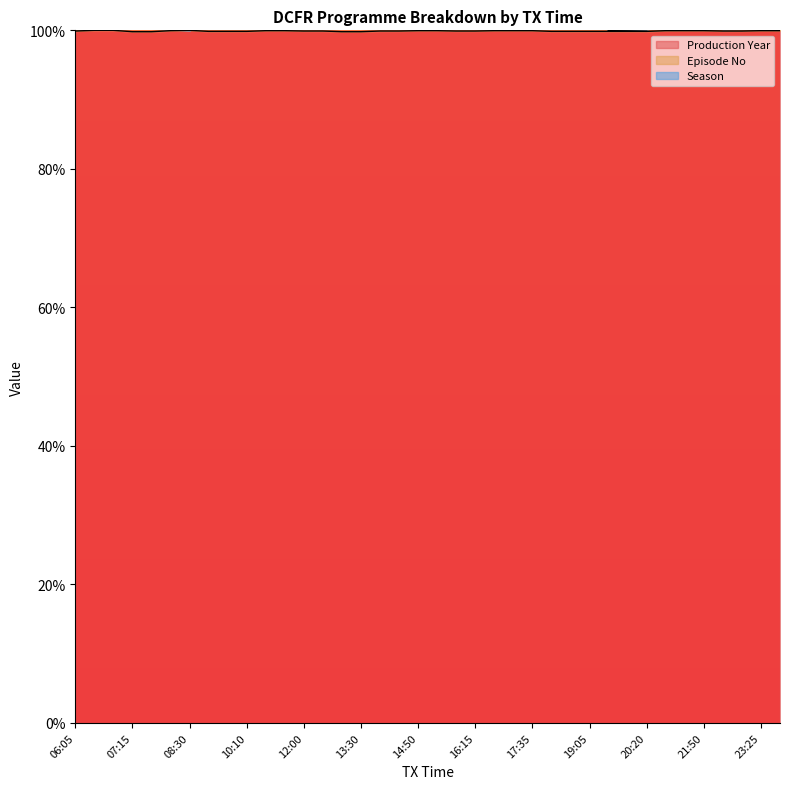

True or false: Episode No and Production Year intersect in this chart.

False